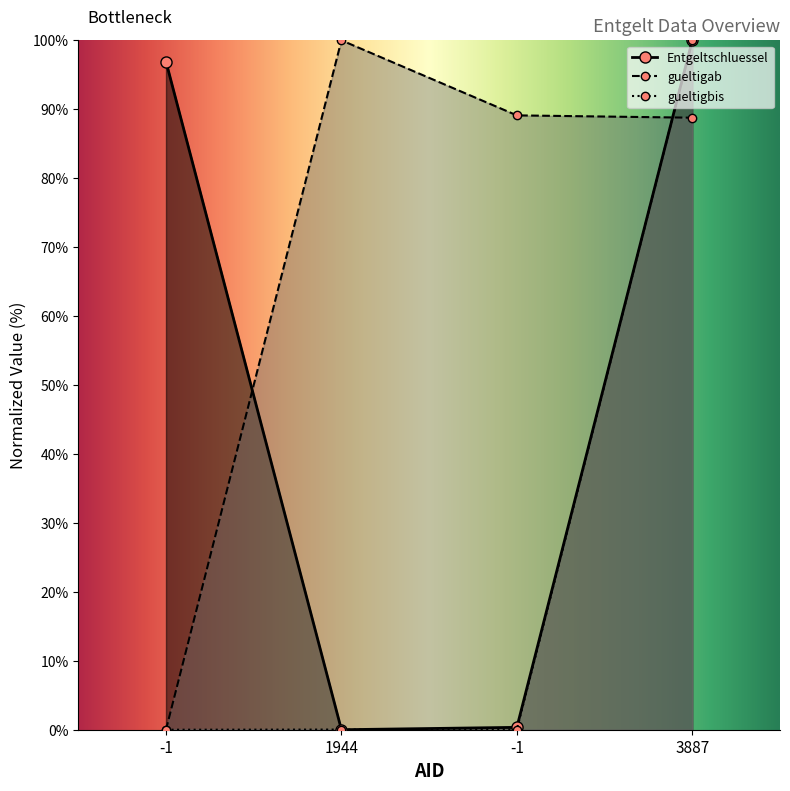

Reading left to right, what are all the values shown in this chart?

Entgeltschluessel: 96.9	0.0	0.3	100.0
gueltigab: 0.0	100.0	89.1	88.8
gueltigbis: 0.0	0.0	0.0	100.0